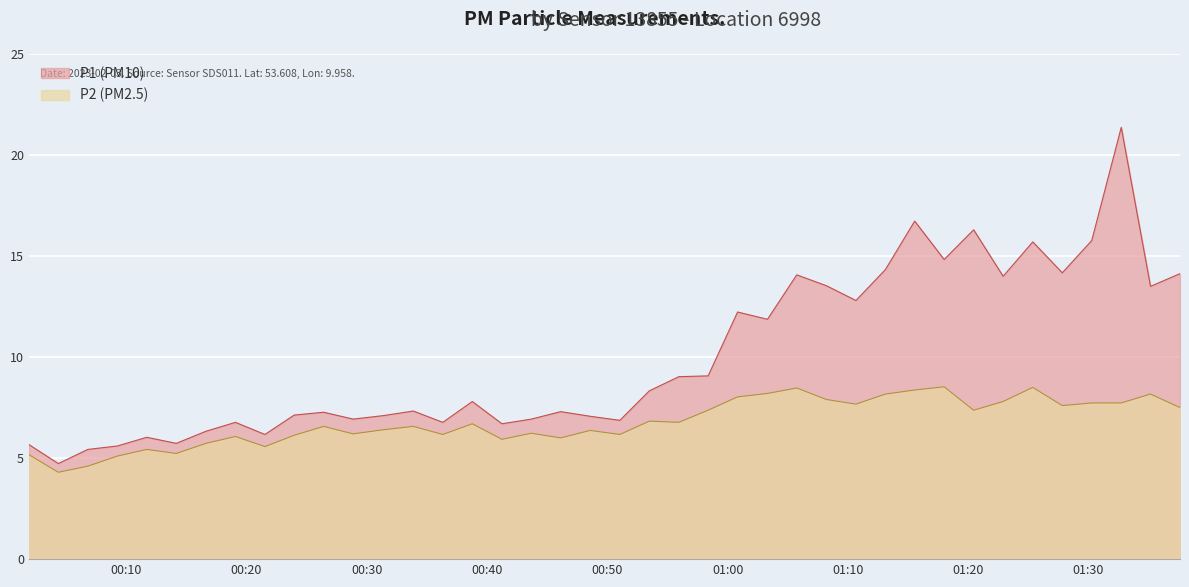

How many data points in P2 are less than 6?

9